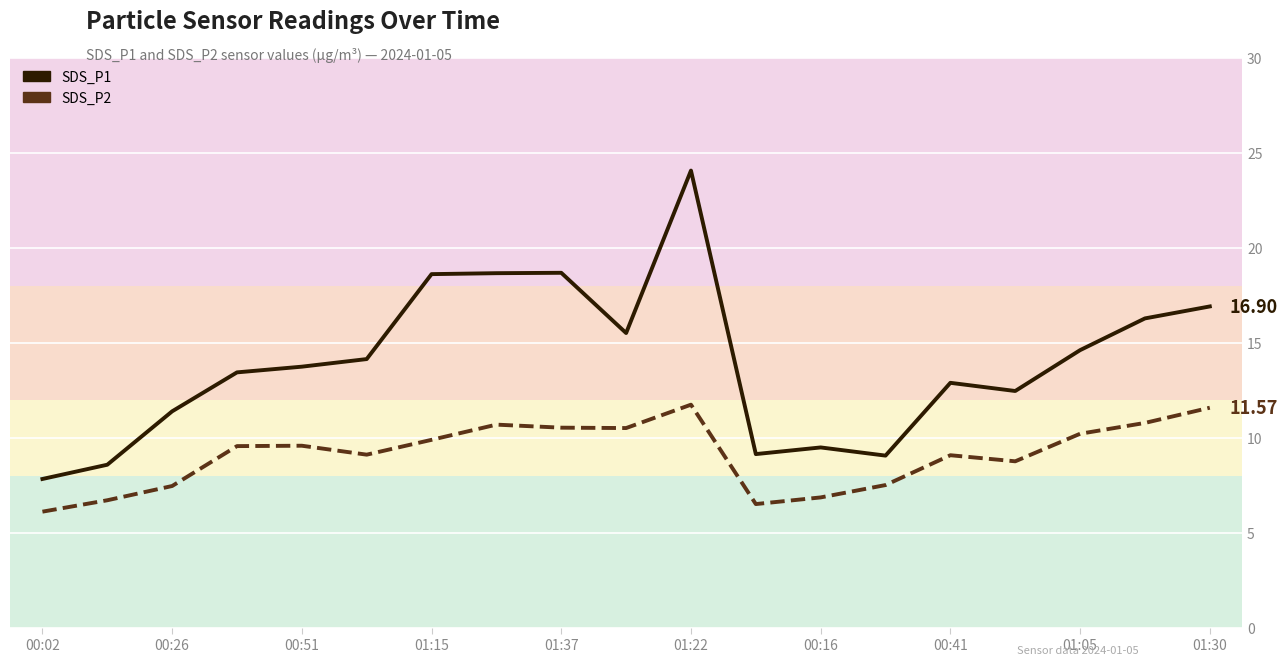

What is the approximate value of SDS_P1 at 00:02?

7.8